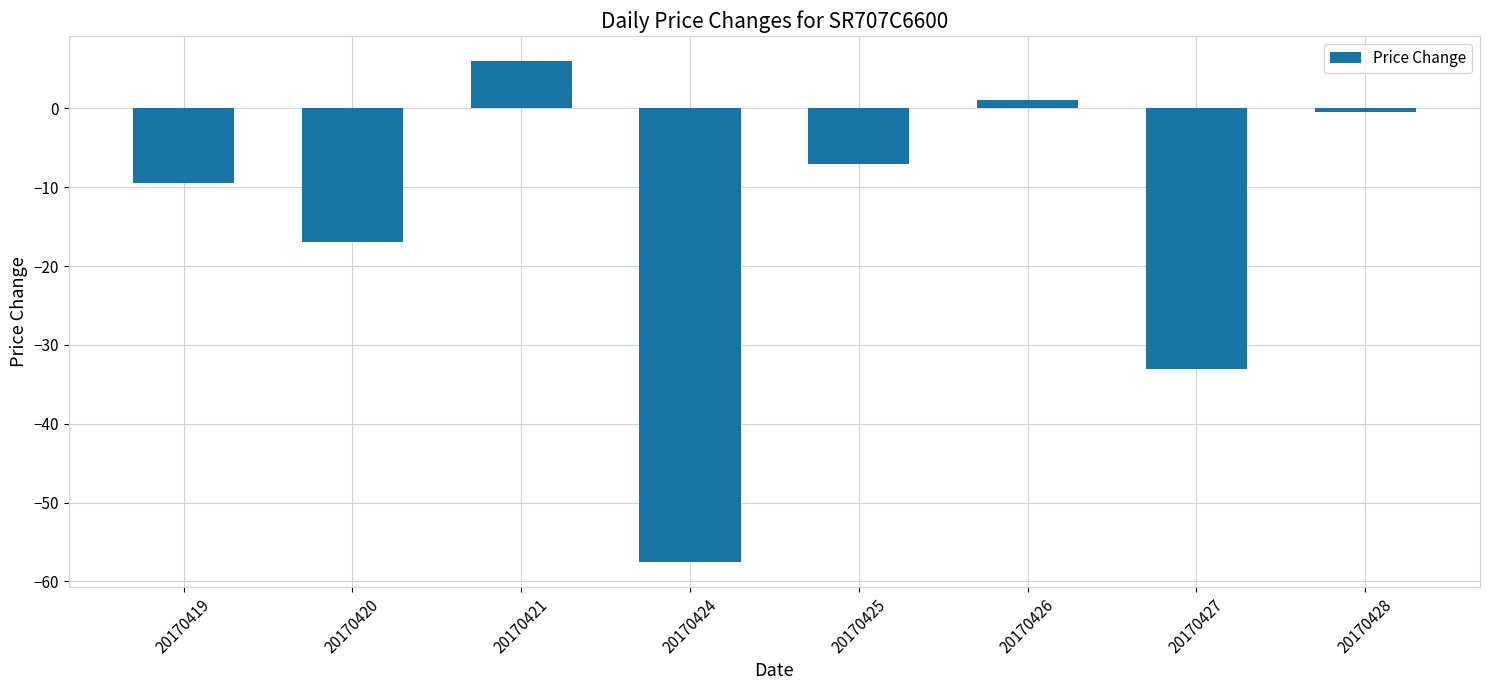

What is the minimum value shown in the chart?

-57.5